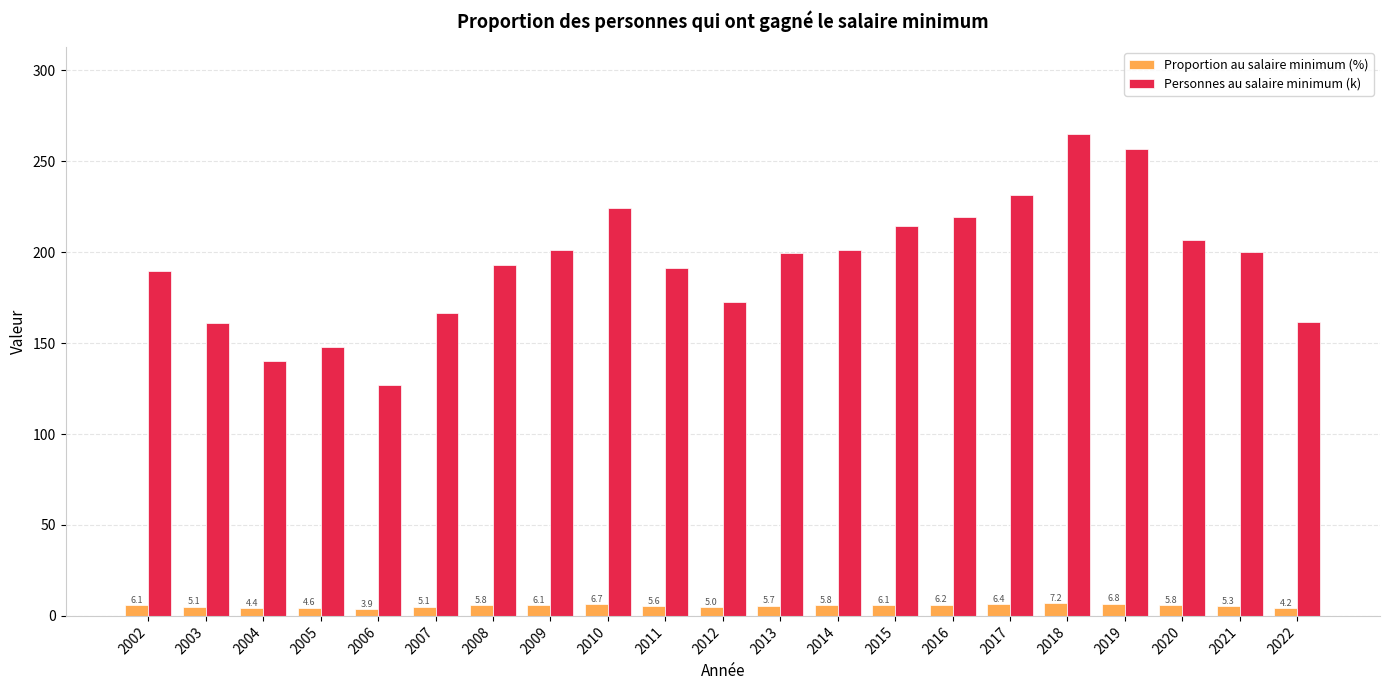

What is the lowest value of the Personnes au salaire minimum (k) series?

126.8